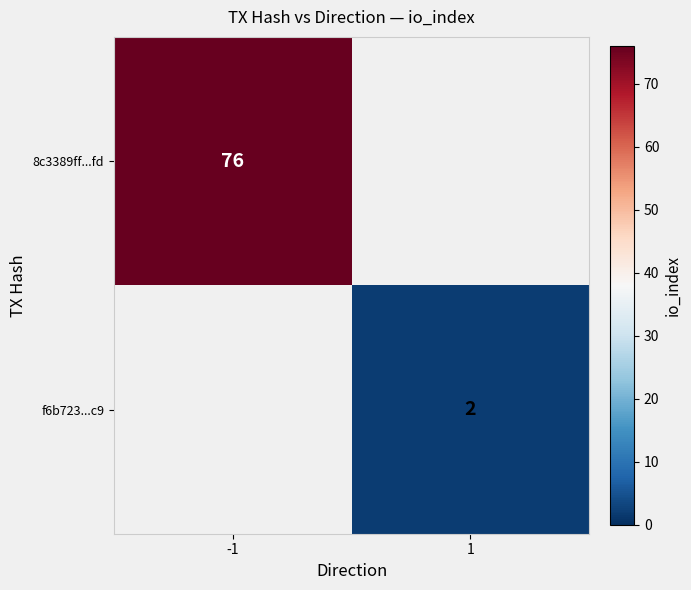

What is the minimum value shown in the chart?

2.0